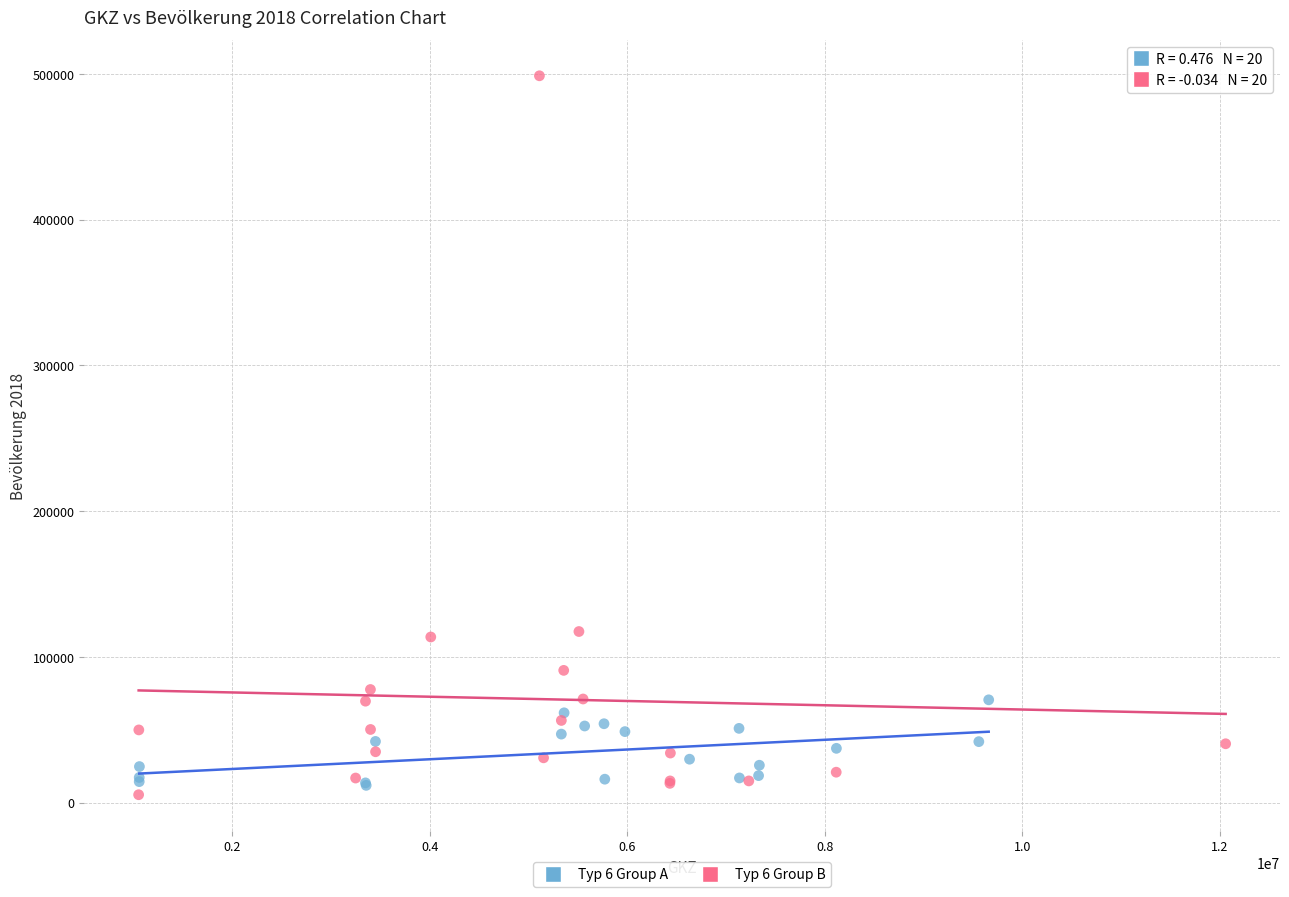

Which series has the largest Y range (max minus min)?

Typ 6 Group B